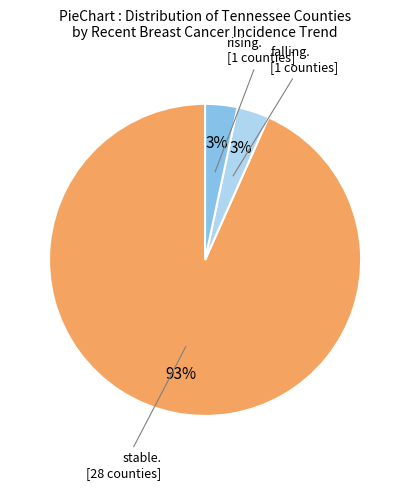

Count the number of slices in the pie.

3